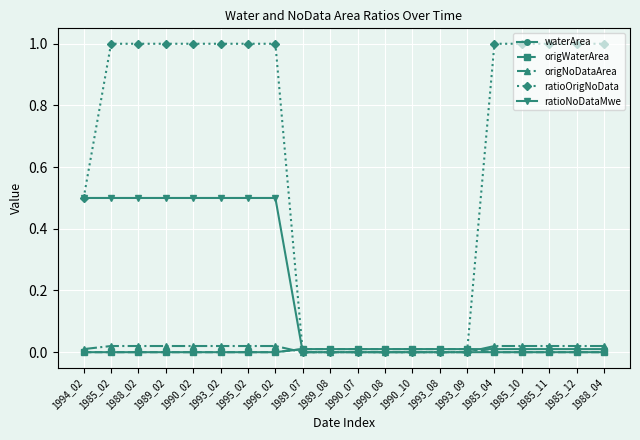

Which series changed the most between 1990_08 and 1985_12?

ratioOrigNoData